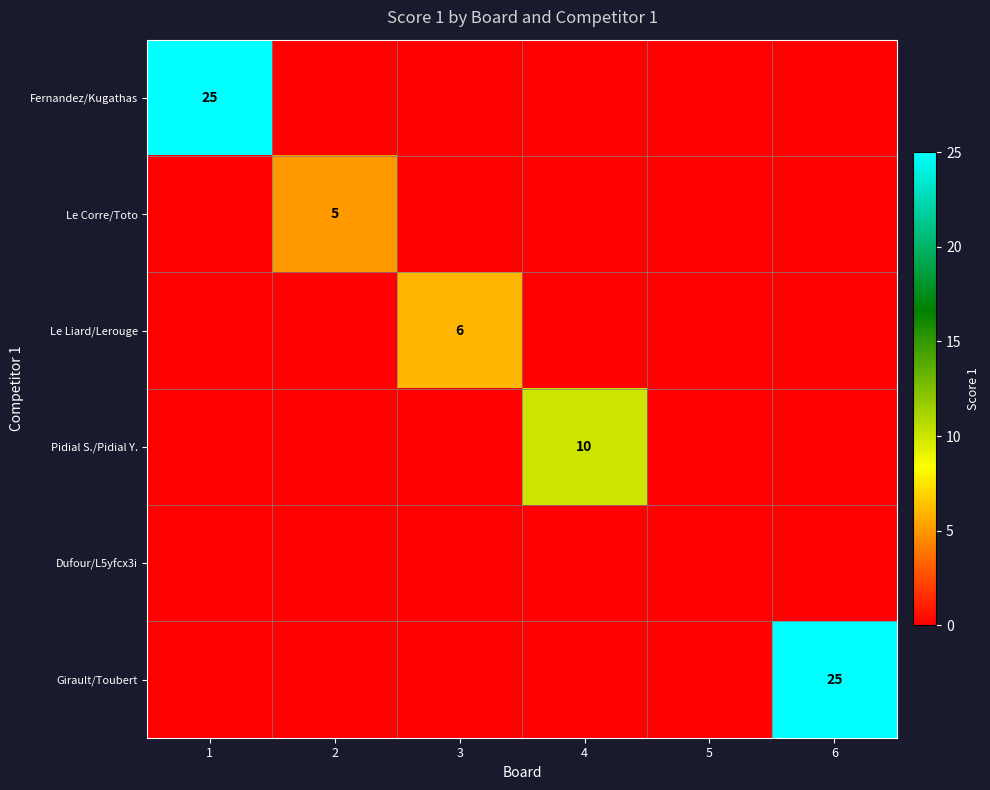

The value of Fernandez/Kugathas at 1 is 45. True or false?

False